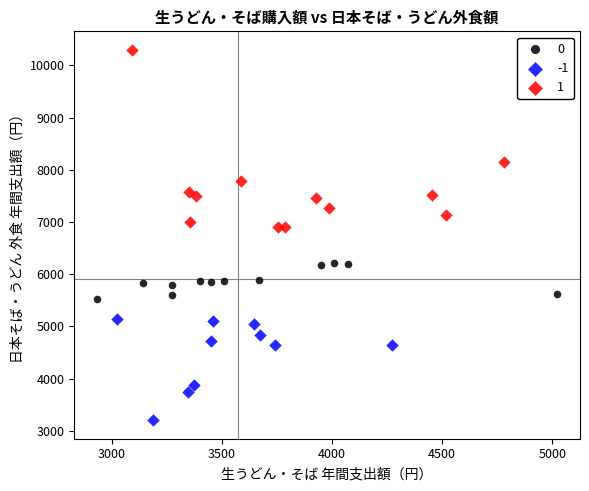

Which series reaches the minimum Y coordinate?

-1